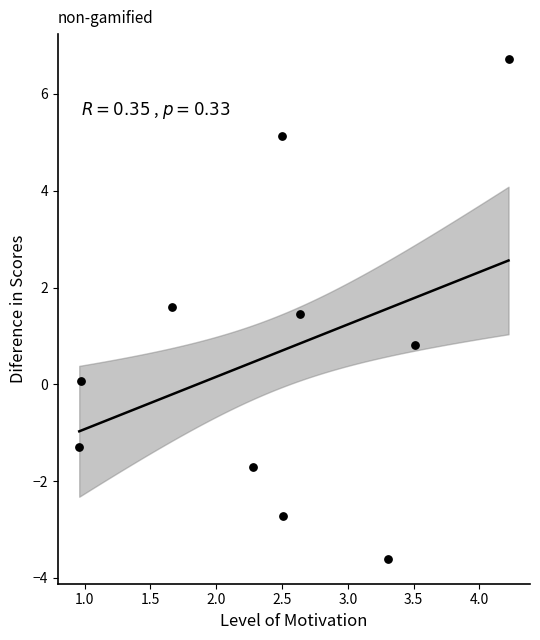

What Y value in the scatter plot is closest to 1?

0.8